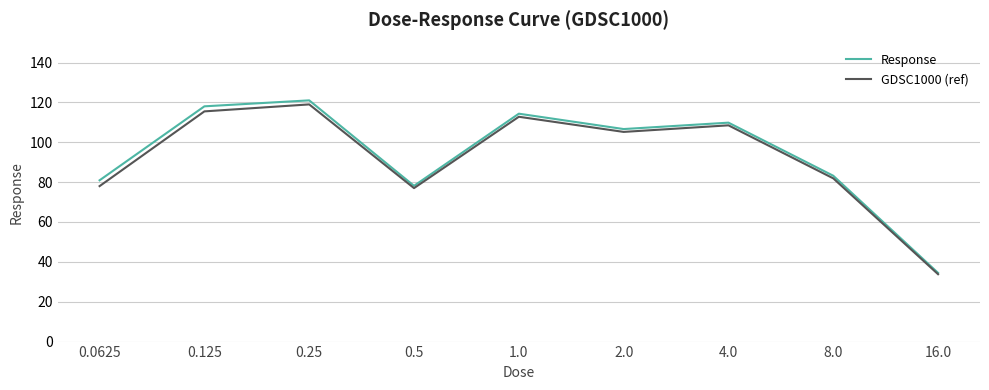

The Response series shows 109.8 at 4.0. True or false?

True